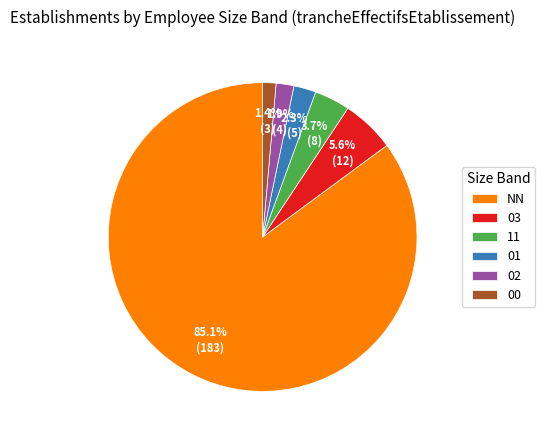

Which has a higher value, 11 or 03?

03